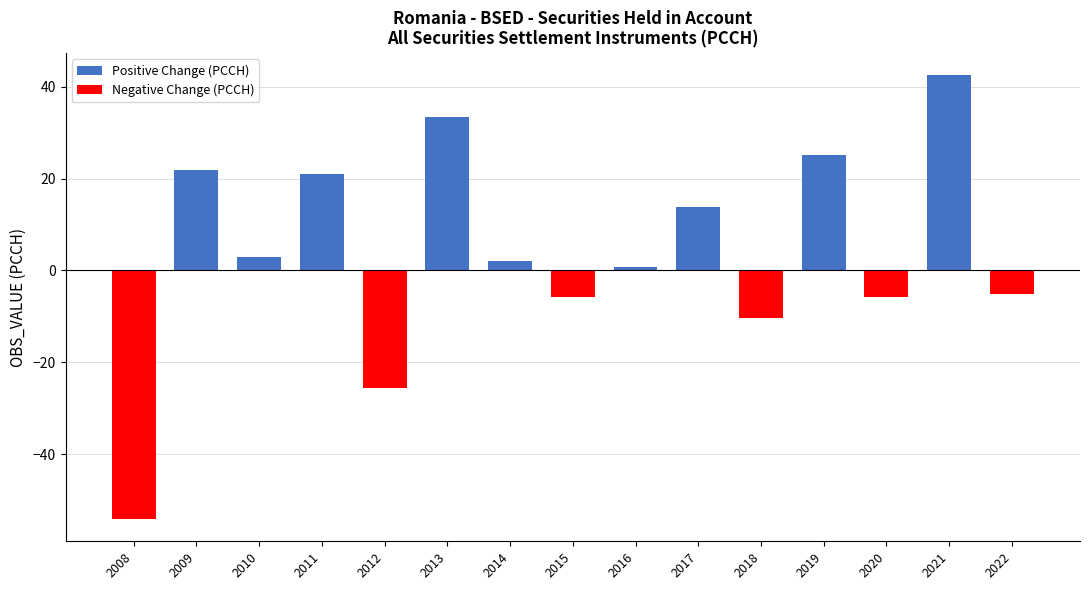

What value does the data have at 2008?

-54.2